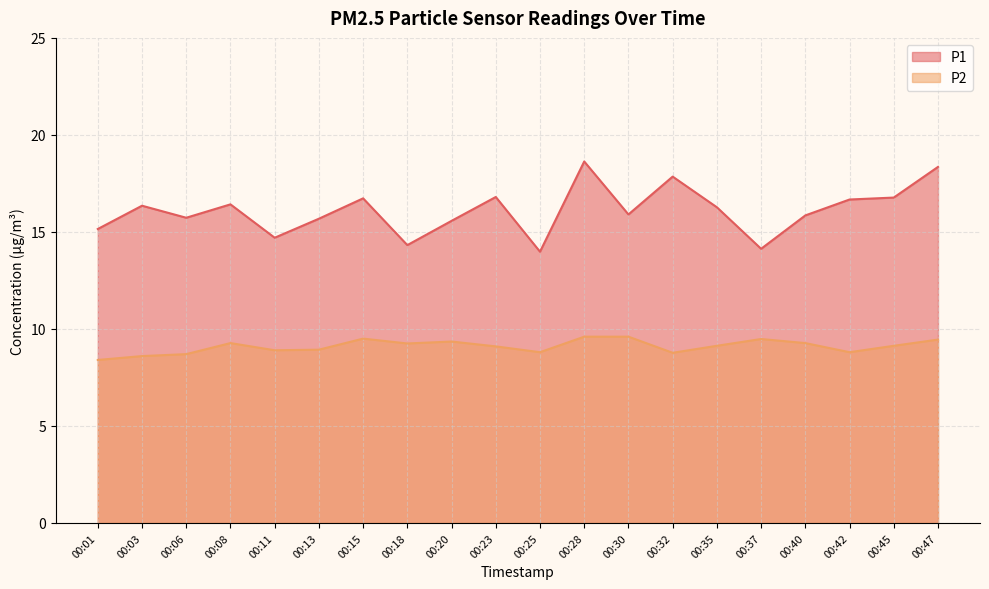

True or false: P1 and P2 intersect in this chart.

False